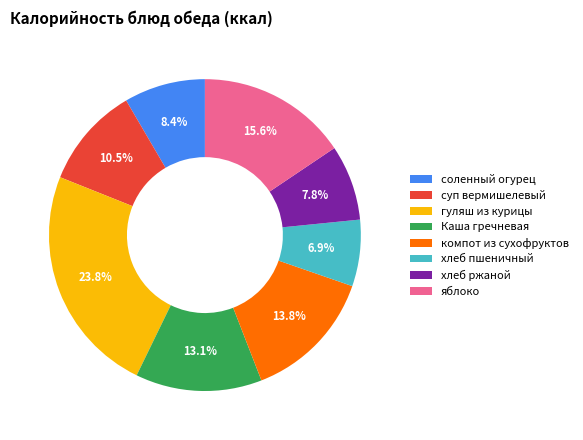

What portion of the pie excludes хлеб ржаной?

92.2%